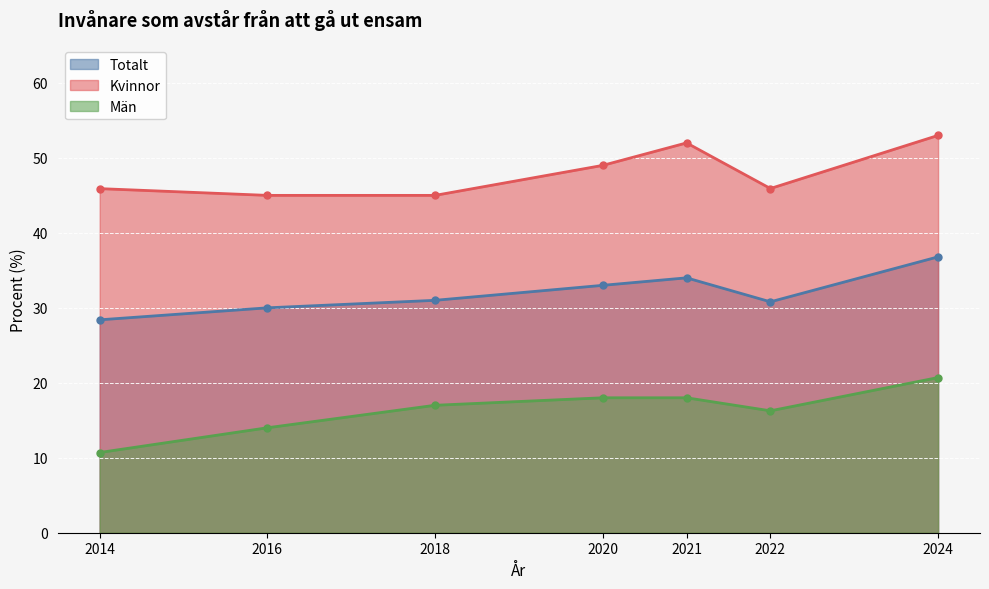

What is the value of the Totalt point at the 4th from the left?

33.0